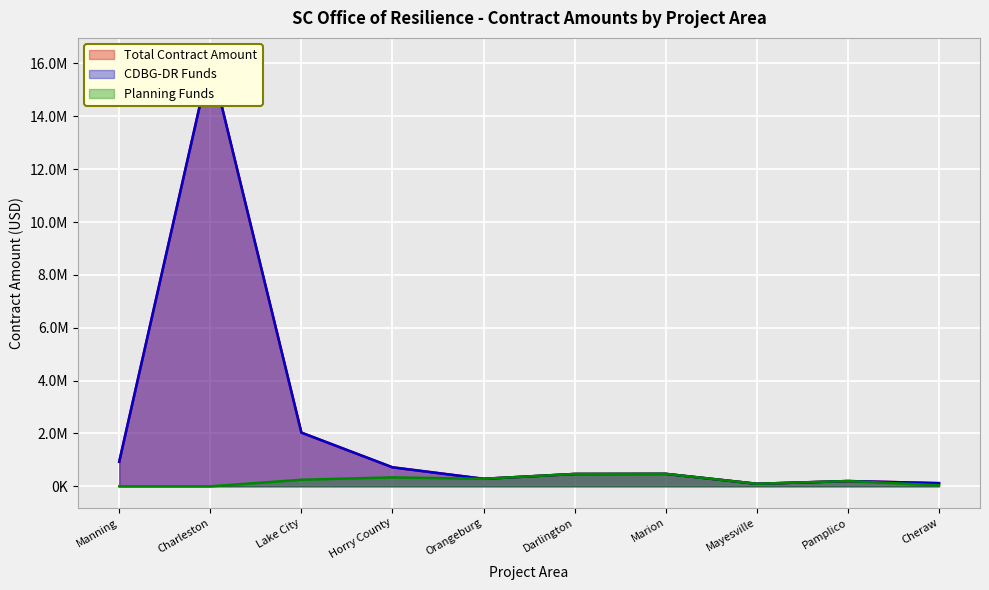

How many categories are shown in the chart?

10